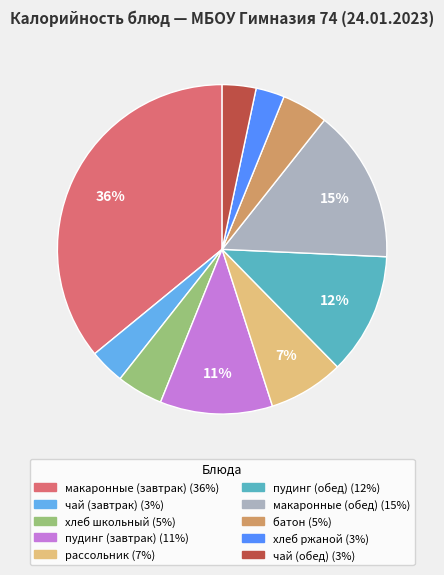

To the nearest percent, what is the difference between the largest and smallest slice percentages?

33%